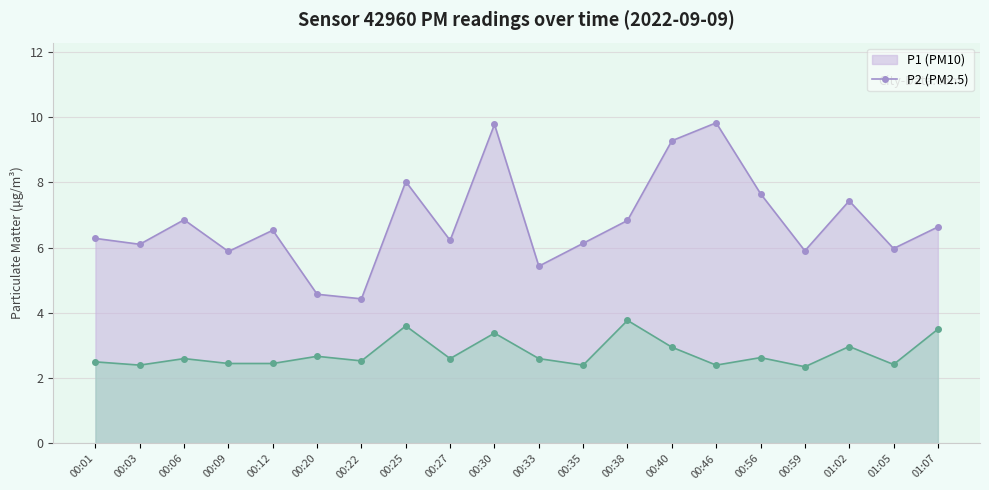

The P2 series shows 1.5 at 00:27. True or false?

False